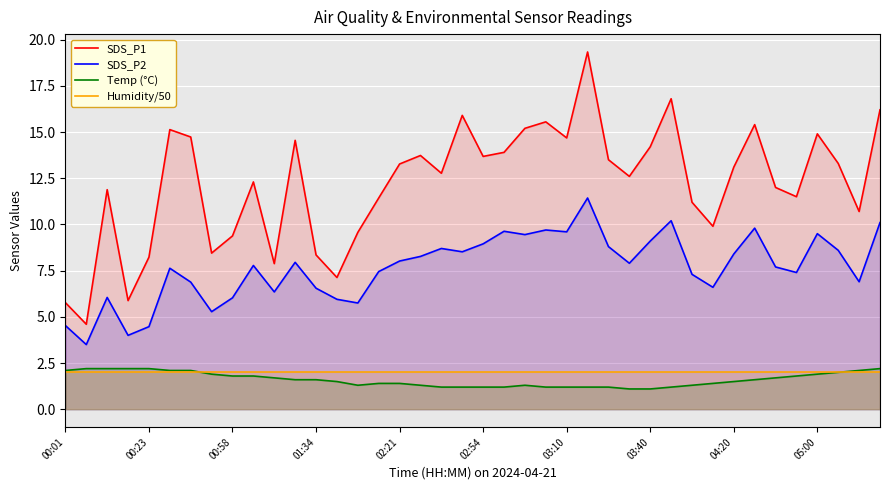

What is the greatest value displayed?

19.3